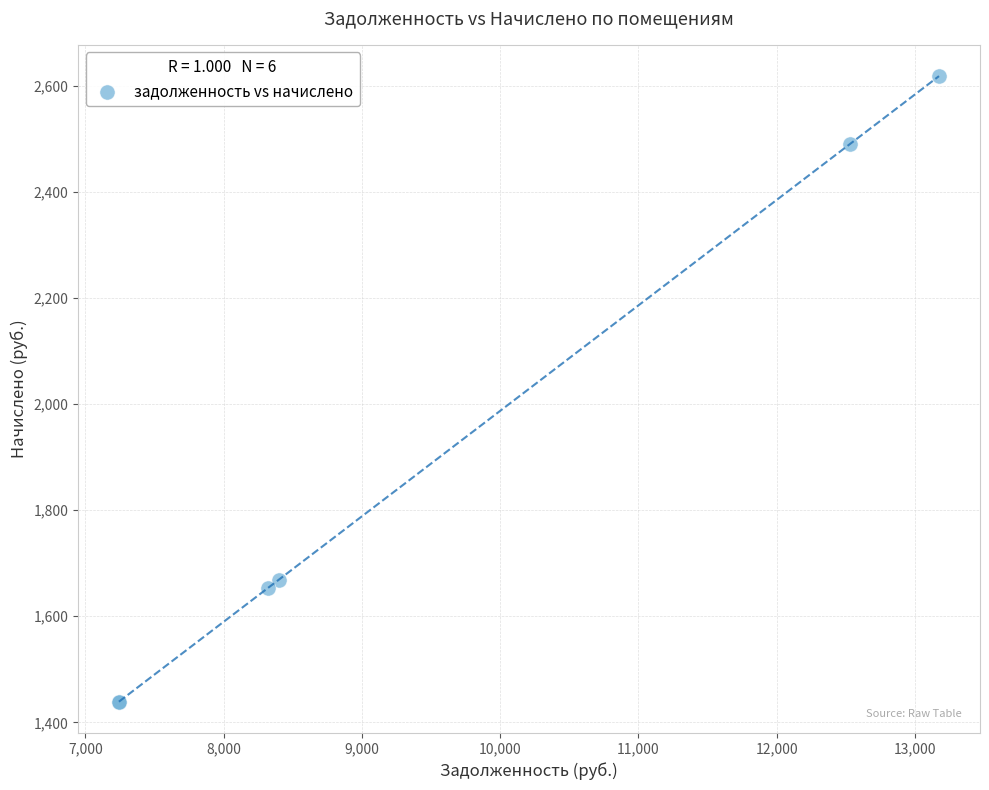

What Y value in the scatter plot is closest to 2028?

1668.7